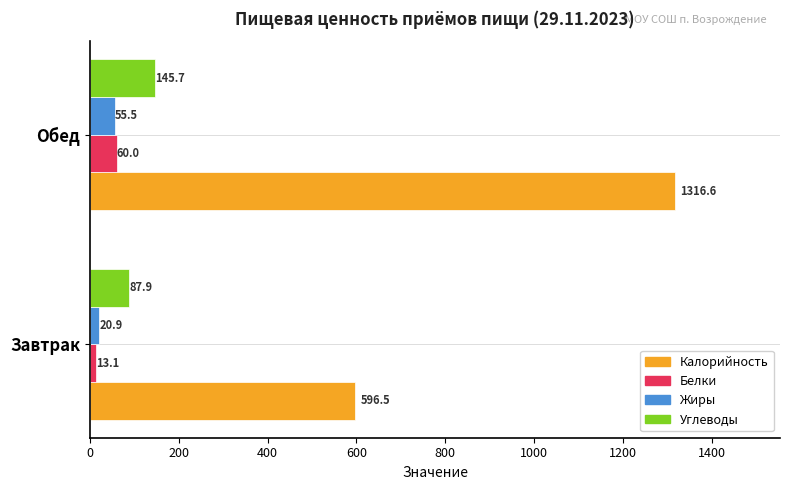

Count the number of data series in this chart.

4